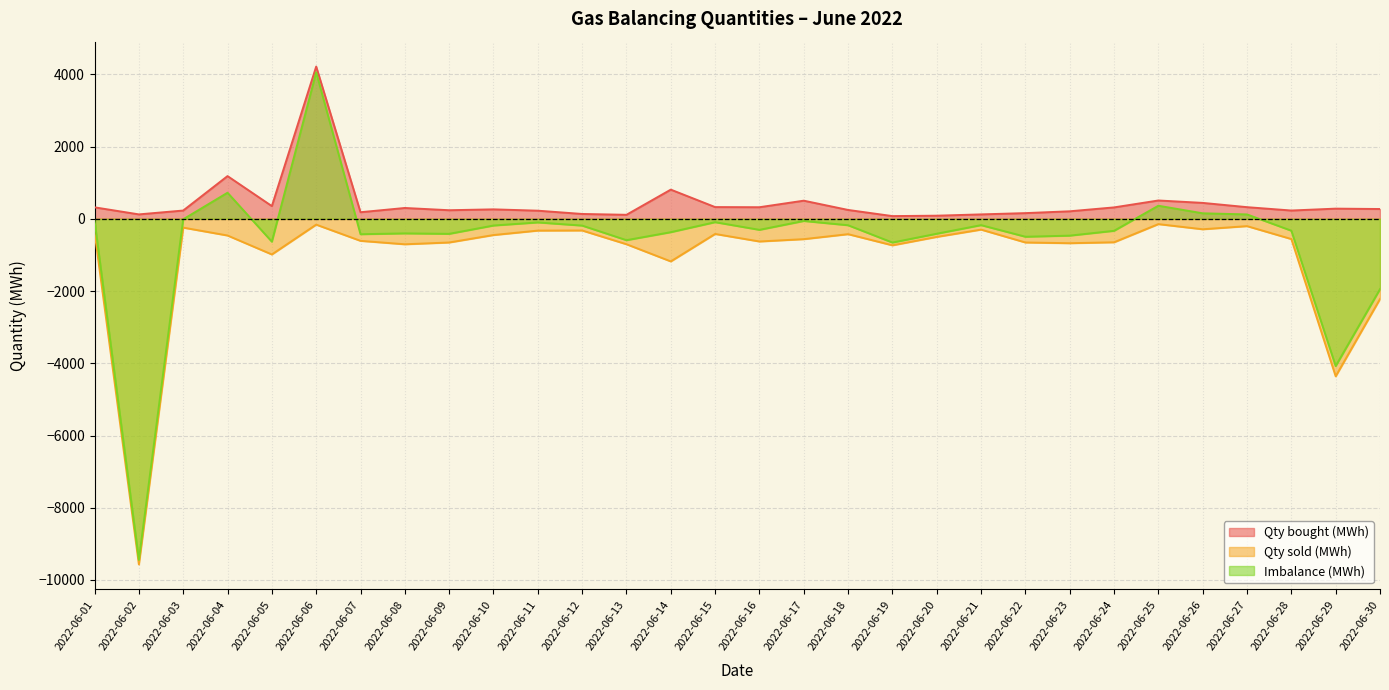

At which category is the sum across all series the highest?

2022-06-06